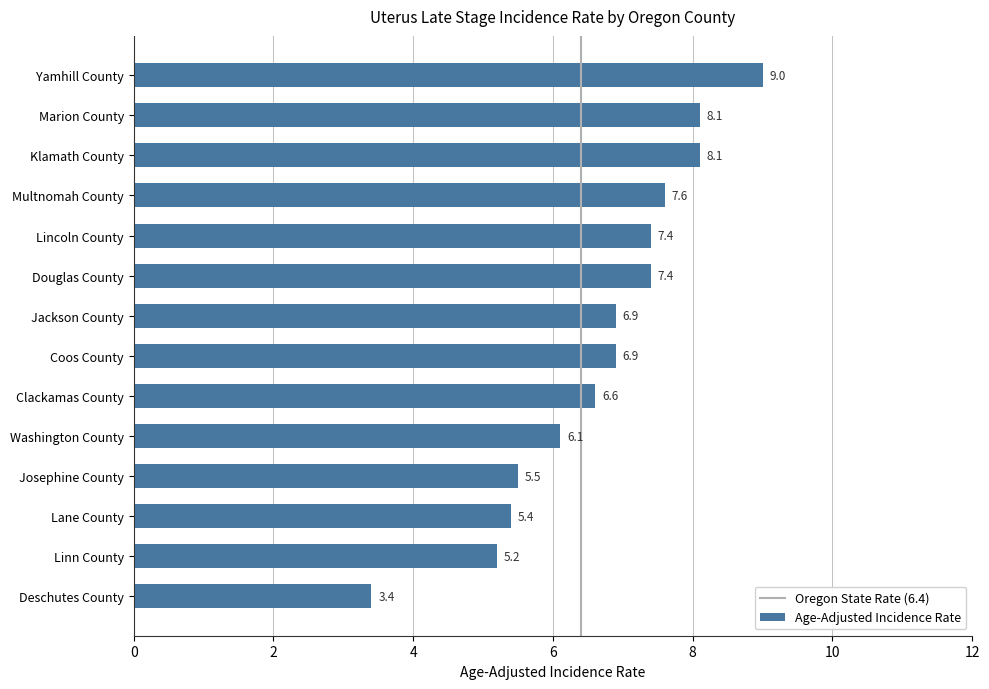

Is it true that the value at Lane County is 5.4?

True